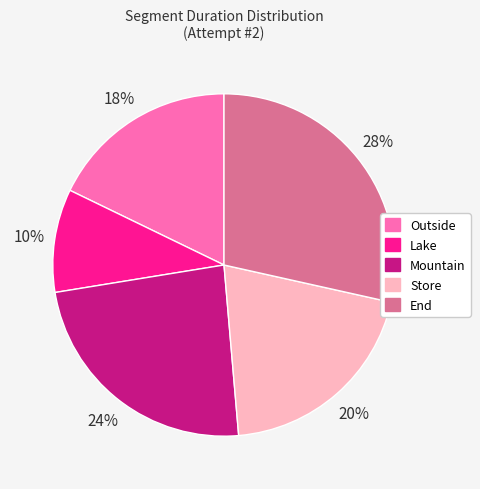

Which slice is the largest?

End